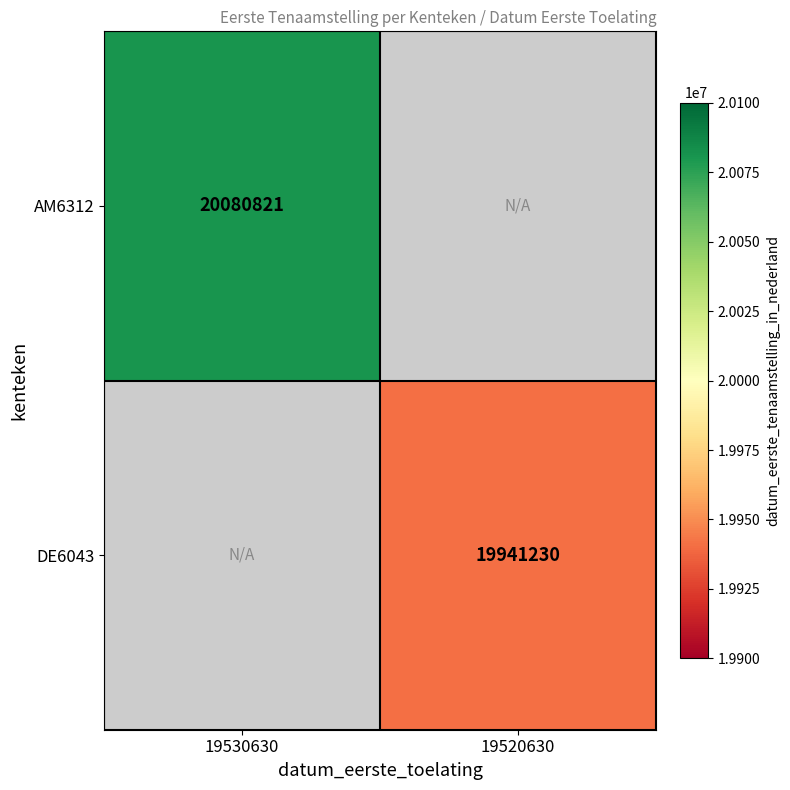

What is the smallest value displayed?

19941230.0